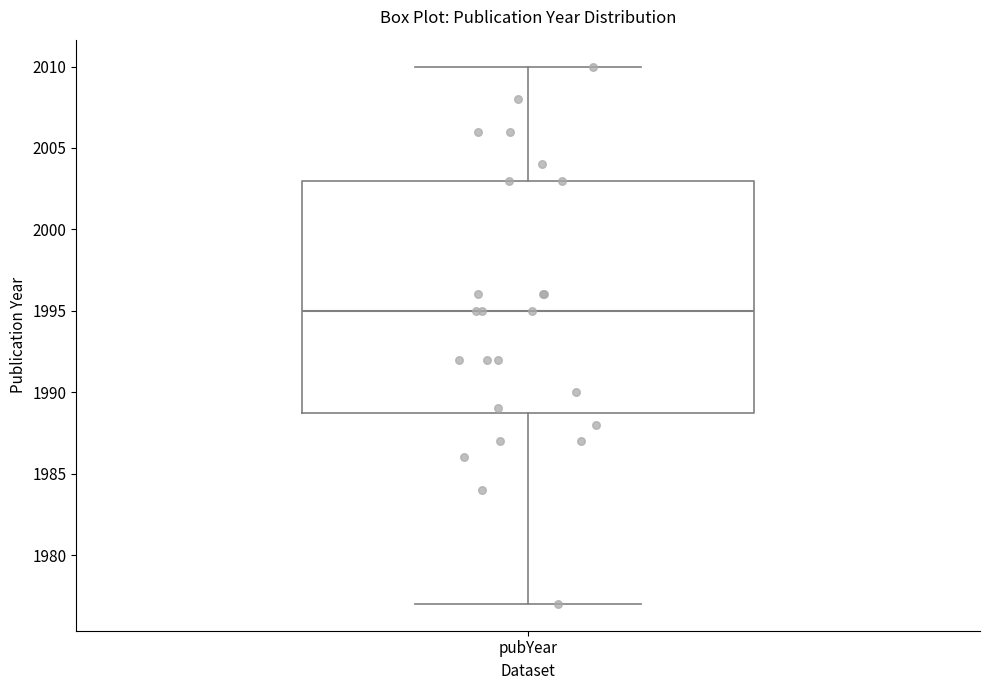

Where does the lower whisker of the box for pubYear end on the y-axis? The values are not printed on the chart, so give them approximately, as read against the axis.

1977